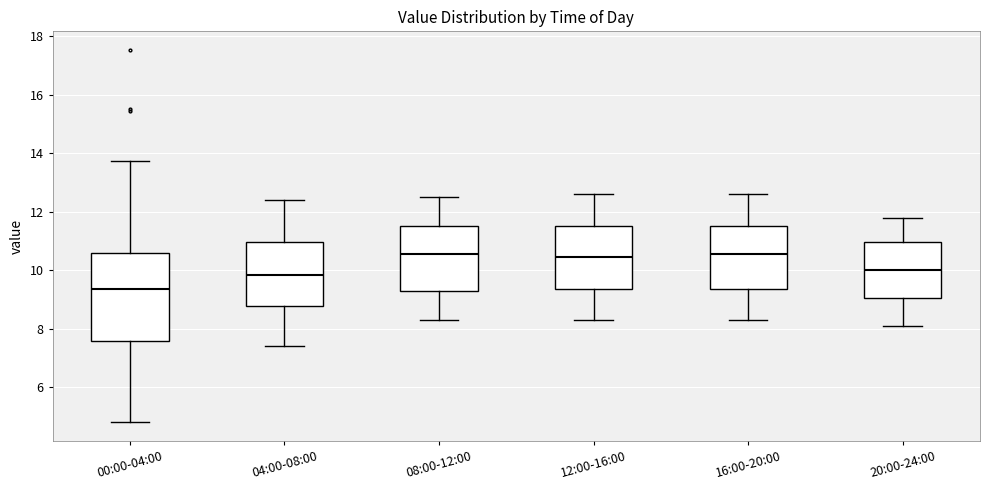

Reading left to right, transcribe this box plot: for each box, give where its median line is, the range the box spans, and where its two whiskers end, as read against the y-axis. The values are not printed on the chart, so give them approximately, as read against the axis.

00:00-04:00: median 9.4, box 7.6 to 10.6, whiskers 4.8 to 13.8
04:00-08:00: median 9.8, box 8.8 to 11.0, whiskers 7.4 to 12.4
08:00-12:00: median 10.6, box 9.2 to 11.6, whiskers 8.4 to 12.6
12:00-16:00: median 10.4, box 9.4 to 11.6, whiskers 8.4 to 12.6
16:00-20:00: median 10.6, box 9.4 to 11.6, whiskers 8.4 to 12.6
20:00-24:00: median 10.0, box 9.0 to 11.0, whiskers 8.2 to 11.8